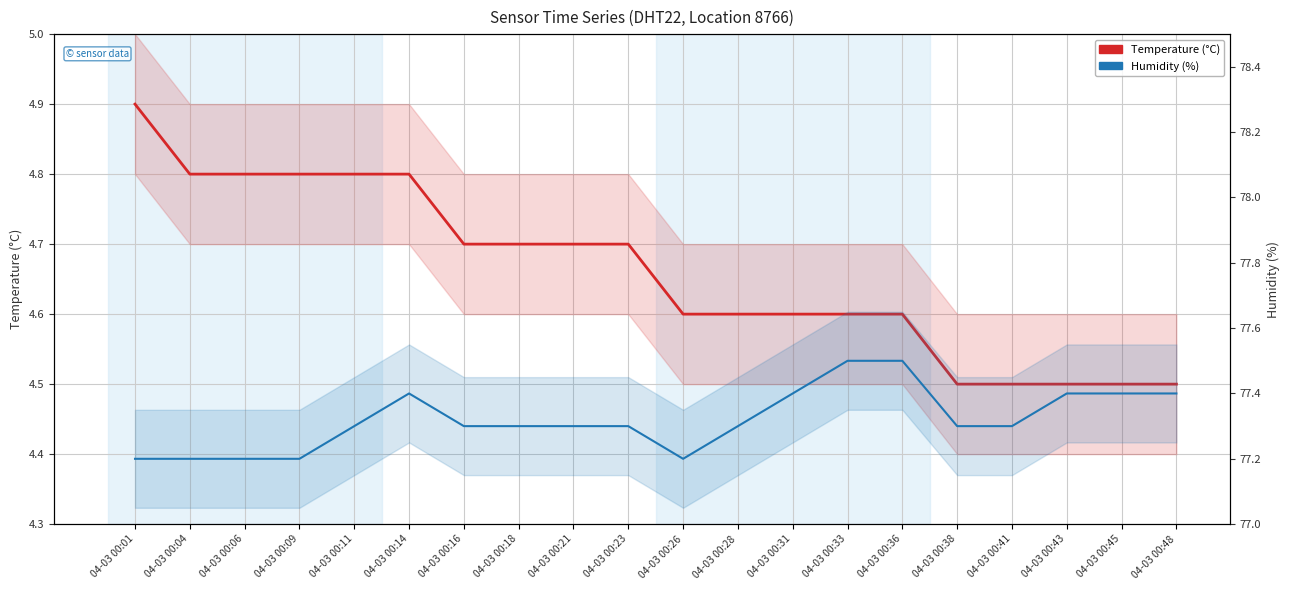

Reading right to left, list all the values displayed in this chart.

Temperature (°C): 04-03 00:48=4.5	04-03 00:45=4.5	04-03 00:43=4.5	04-03 00:41=4.5	04-03 00:38=4.5	04-03 00:36=4.6	04-03 00:33=4.6	04-03 00:31=4.6	04-03 00:28=4.6	04-03 00:26=4.6	04-03 00:23=4.7	04-03 00:21=4.7	04-03 00:18=4.7	04-03 00:16=4.7	04-03 00:14=4.8	04-03 00:11=4.8	04-03 00:09=4.8	04-03 00:06=4.8	04-03 00:04=4.8	04-03 00:01=4.9
Humidity (%): 04-03 00:48=77.4	04-03 00:45=77.4	04-03 00:43=77.4	04-03 00:41=77.3	04-03 00:38=77.3	04-03 00:36=77.5	04-03 00:33=77.5	04-03 00:31=77.4	04-03 00:28=77.3	04-03 00:26=77.2	04-03 00:23=77.3	04-03 00:21=77.3	04-03 00:18=77.3	04-03 00:16=77.3	04-03 00:14=77.4	04-03 00:11=77.3	04-03 00:09=77.2	04-03 00:06=77.2	04-03 00:04=77.2	04-03 00:01=77.2